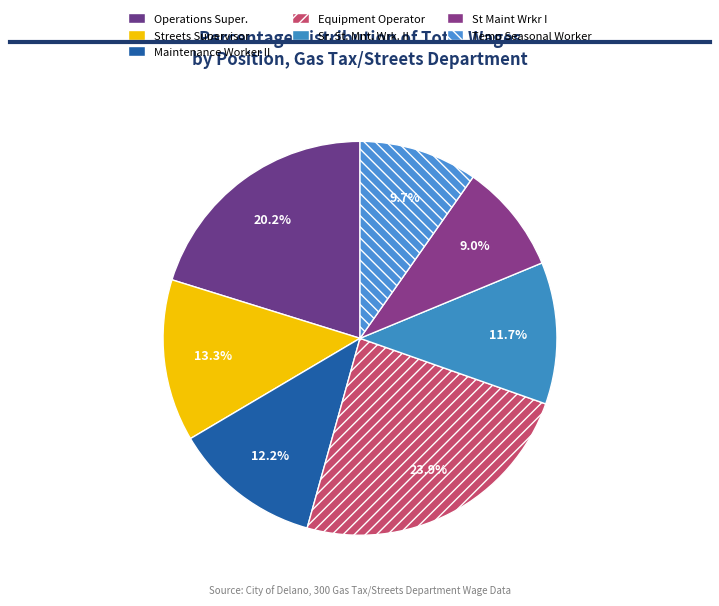

The Streets Supervisor slice represents 13% of the pie. True or false?

True